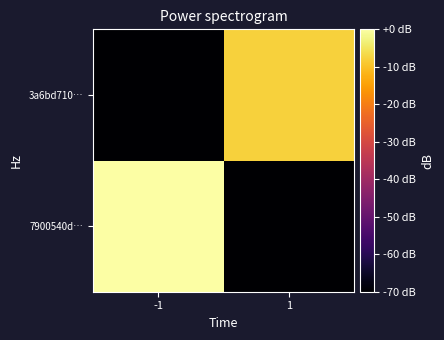

Reading right to left, list all the values displayed in this chart.

7900540d…: 1=-70.0	-1=-0.0
3a6bd710…: 1=-7.8	-1=-70.0